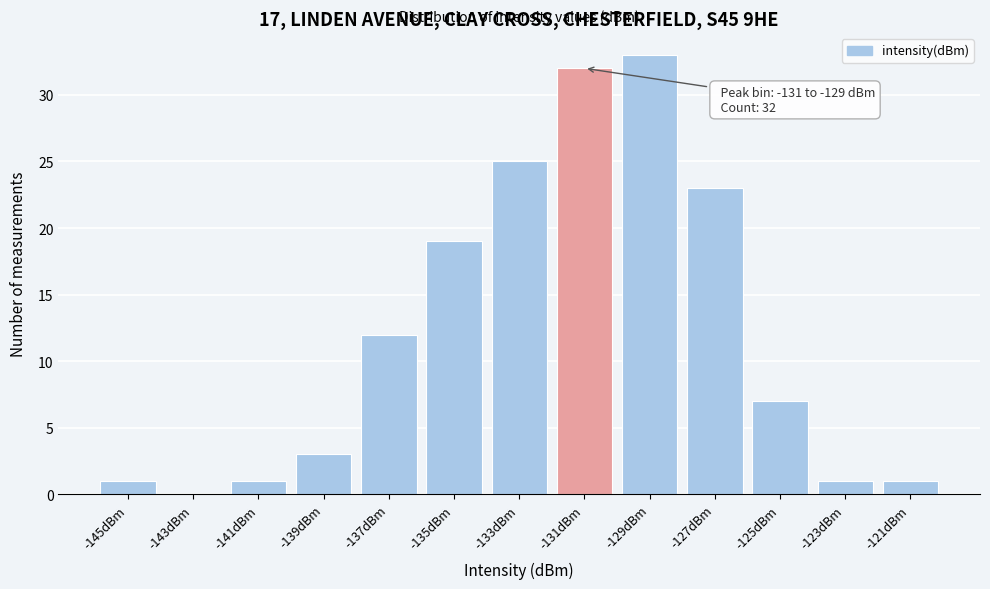

Reading left to right, list all the values displayed in this chart.

-145dBm=1	-143dBm=0	-141dBm=1	-139dBm=3	-137dBm=12	-135dBm=19	-133dBm=25	-131dBm=32	-129dBm=33	-127dBm=23	-125dBm=7	-123dBm=1	-121dBm=1